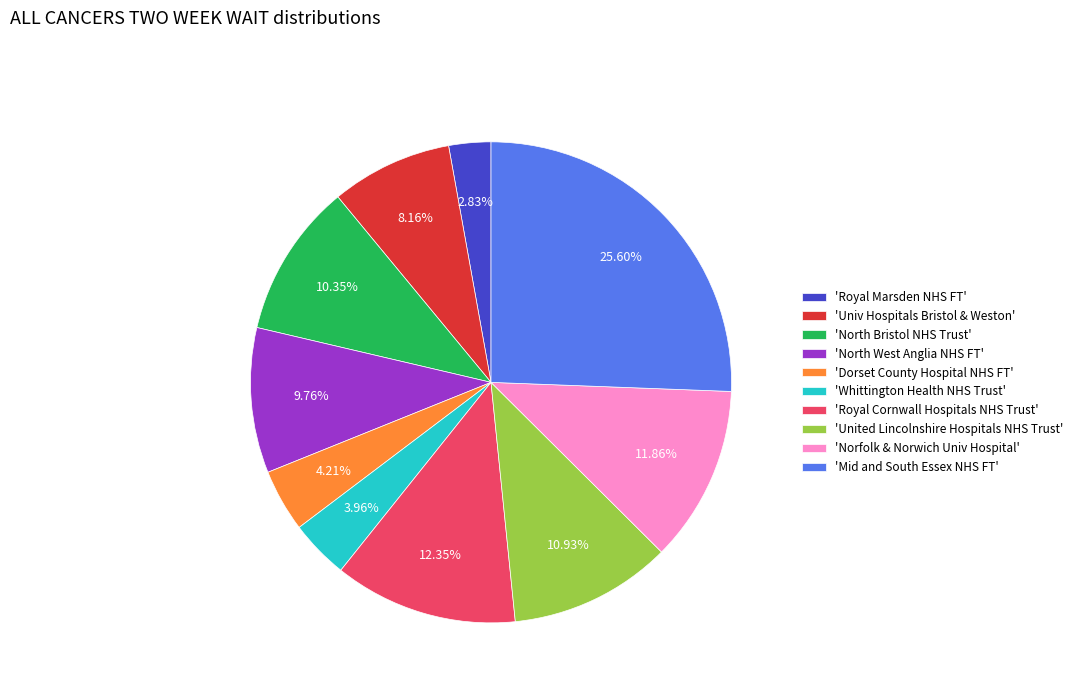

Is there any slice that represents more than half of the pie?

No